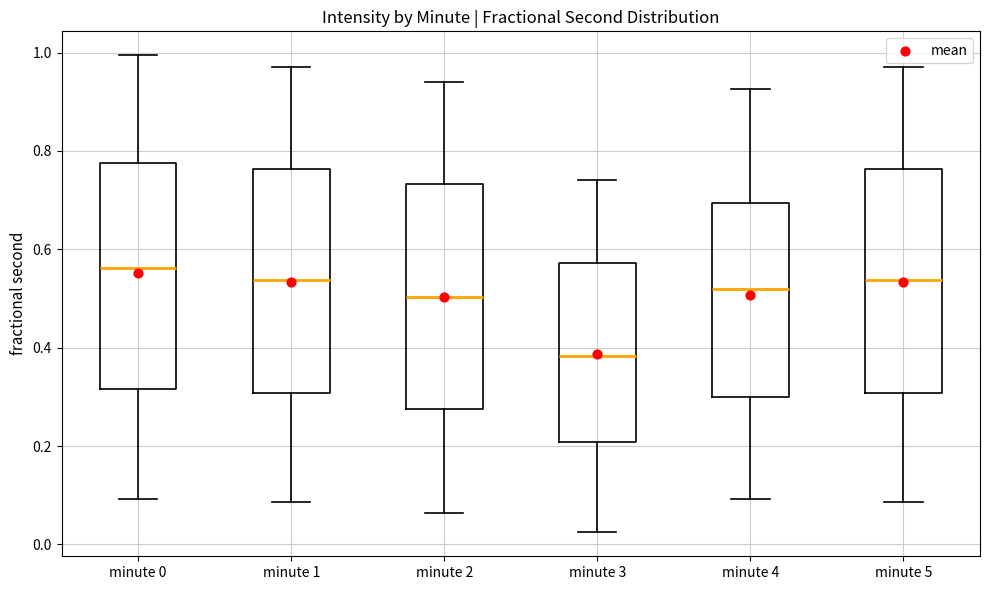

Which box's median line is the highest?

minute 0